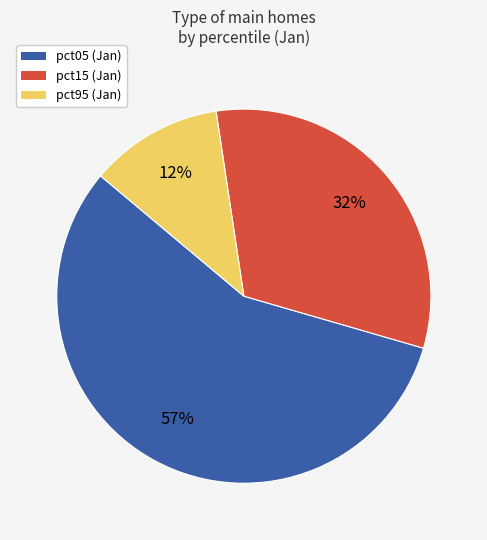

Is there any slice that represents more than half of the pie?

Yes